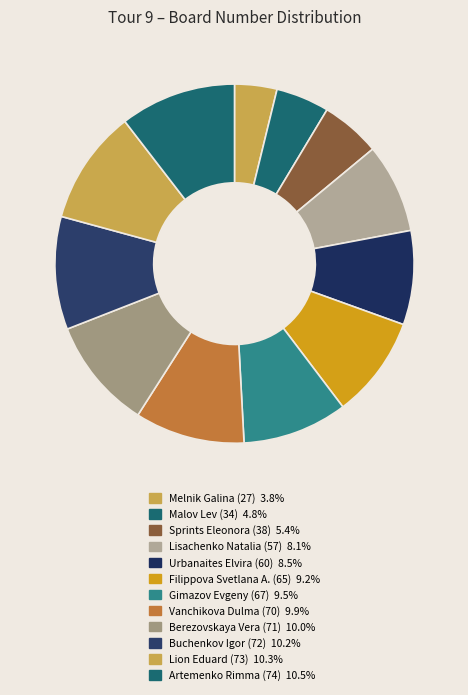

To the nearest percent, what is the combined percentage of Lion Eduard (73) and Urbanaites Elvira (60)?

19%